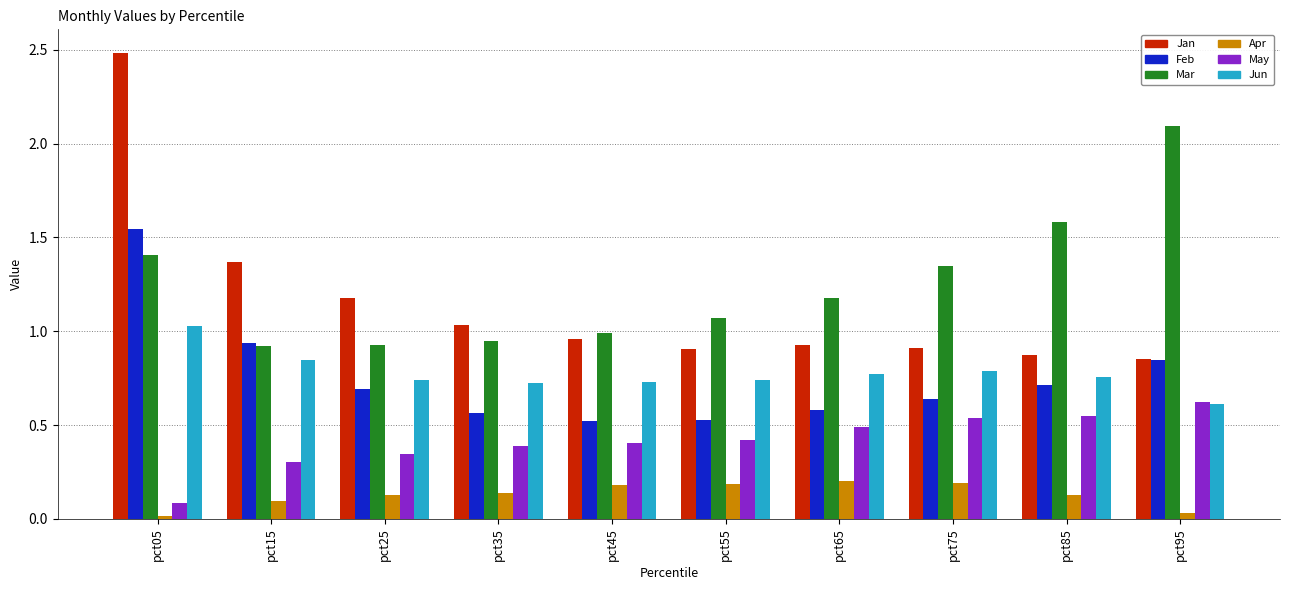

Which series has the widest spread of values?

Jan